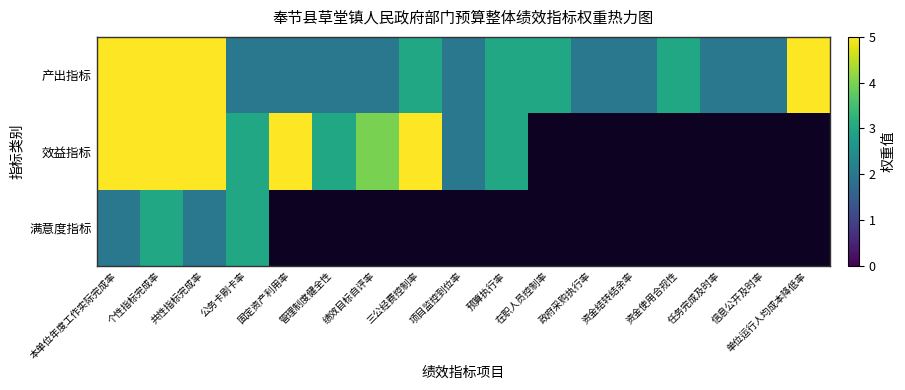

At 单位运行人均成本降低率, list the series in order from smallest to largest.

产出指标, 效益指标, 满意度指标